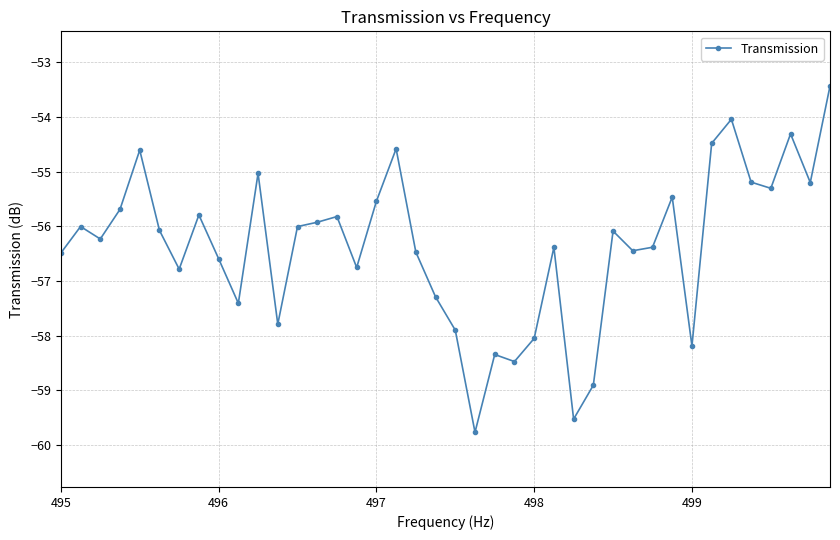

What is the smallest value displayed?

-59.8